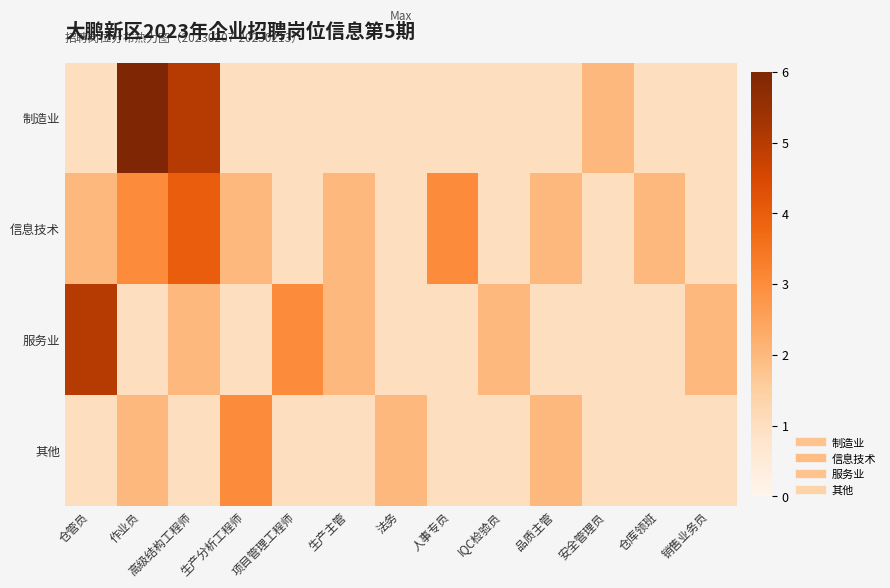

Reading left to right, list all the values displayed in this chart.

制造业: 仓管员=1	作业员=6	高级结构工程师=5	生产分析工程师=1	项目管理工程师=1	生产主管=1	法务=1	人事专员=1	IQC检验员=1	品质主管=1	安全管理员=2	仓库领班=1	销售业务员=1
信息技术: 仓管员=2	作业员=3	高级结构工程师=4	生产分析工程师=2	项目管理工程师=1	生产主管=2	法务=1	人事专员=3	IQC检验员=1	品质主管=2	安全管理员=1	仓库领班=2	销售业务员=1
服务业: 仓管员=5	作业员=1	高级结构工程师=2	生产分析工程师=1	项目管理工程师=3	生产主管=2	法务=1	人事专员=1	IQC检验员=2	品质主管=1	安全管理员=1	仓库领班=1	销售业务员=2
其他: 仓管员=1	作业员=2	高级结构工程师=1	生产分析工程师=3	项目管理工程师=1	生产主管=1	法务=2	人事专员=1	IQC检验员=1	品质主管=2	安全管理员=1	仓库领班=1	销售业务员=1